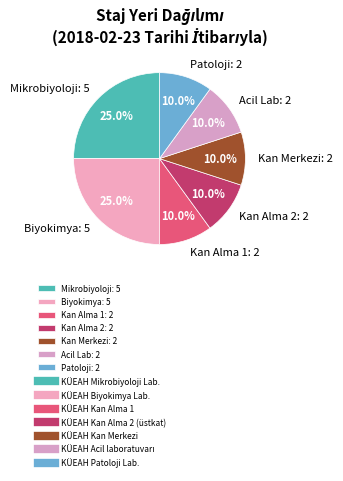

Is Kan Merkezi: 2 the majority of the pie?

No